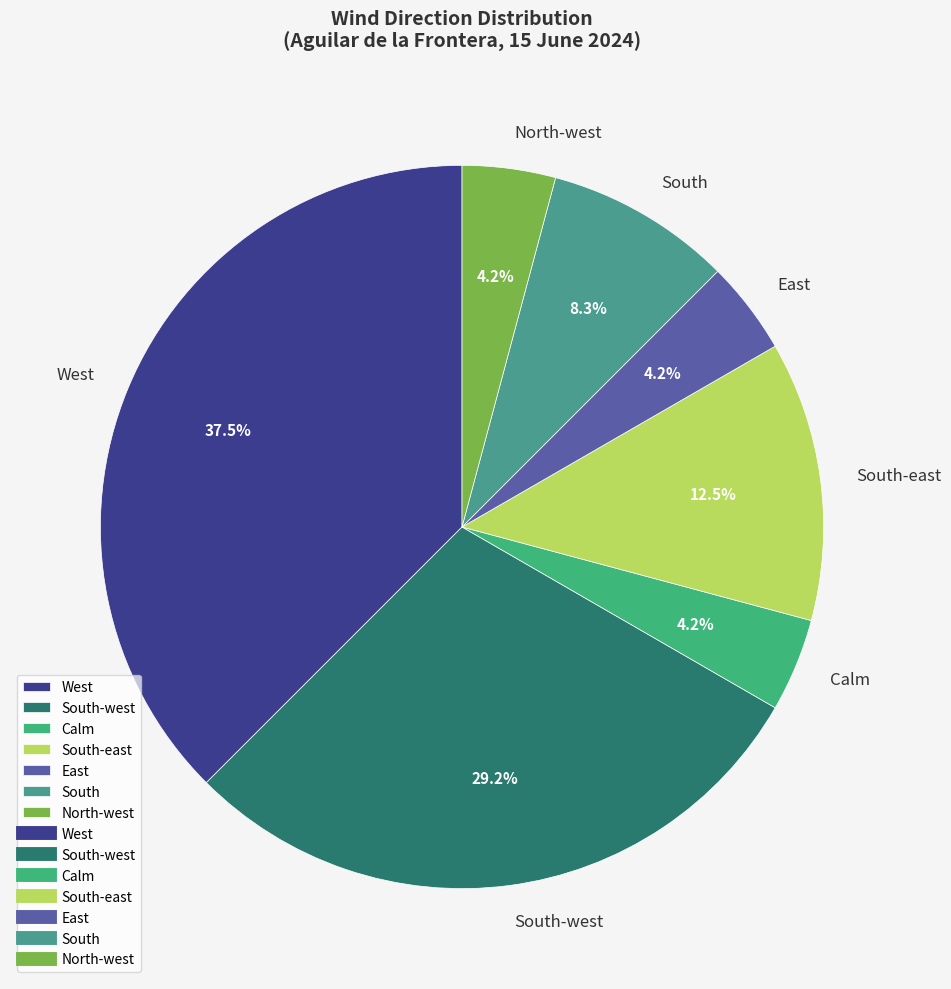

Which has a higher value, South or North-west?

South